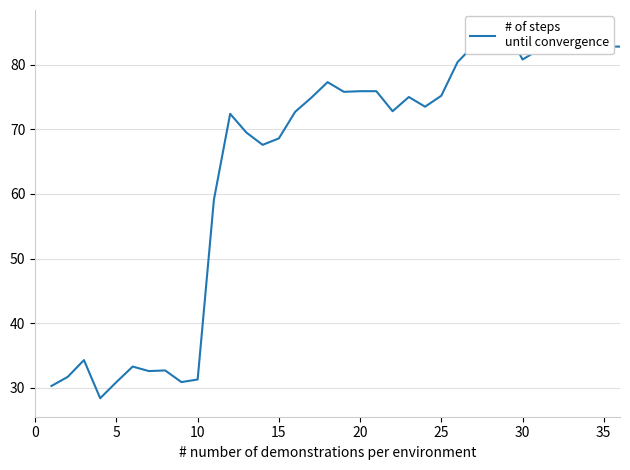

The value at 31 is 82.3. True or false?

True